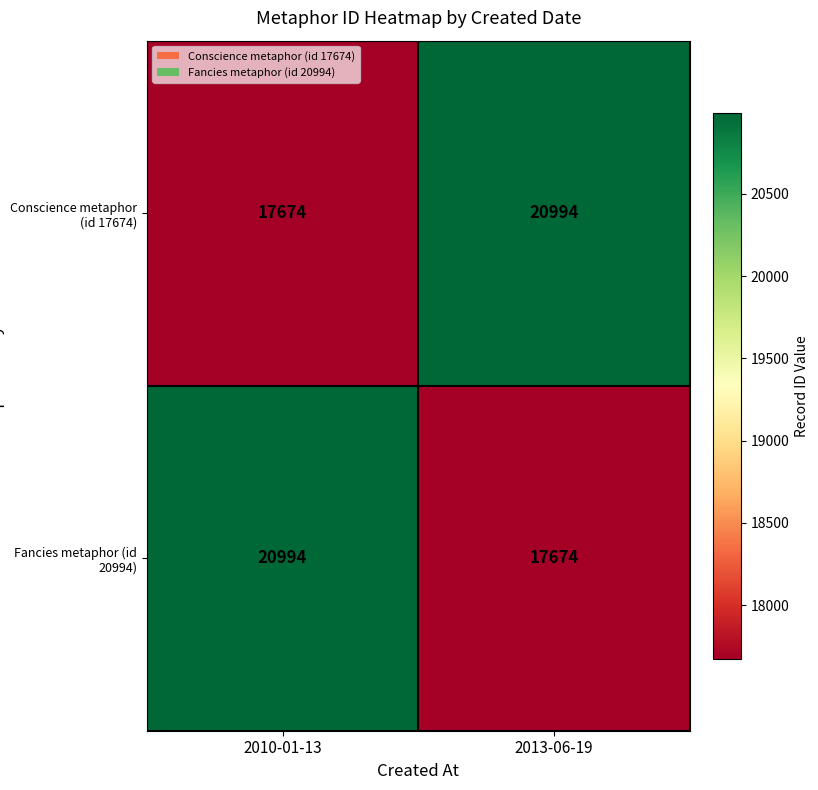

How many categories are shown in the chart?

2